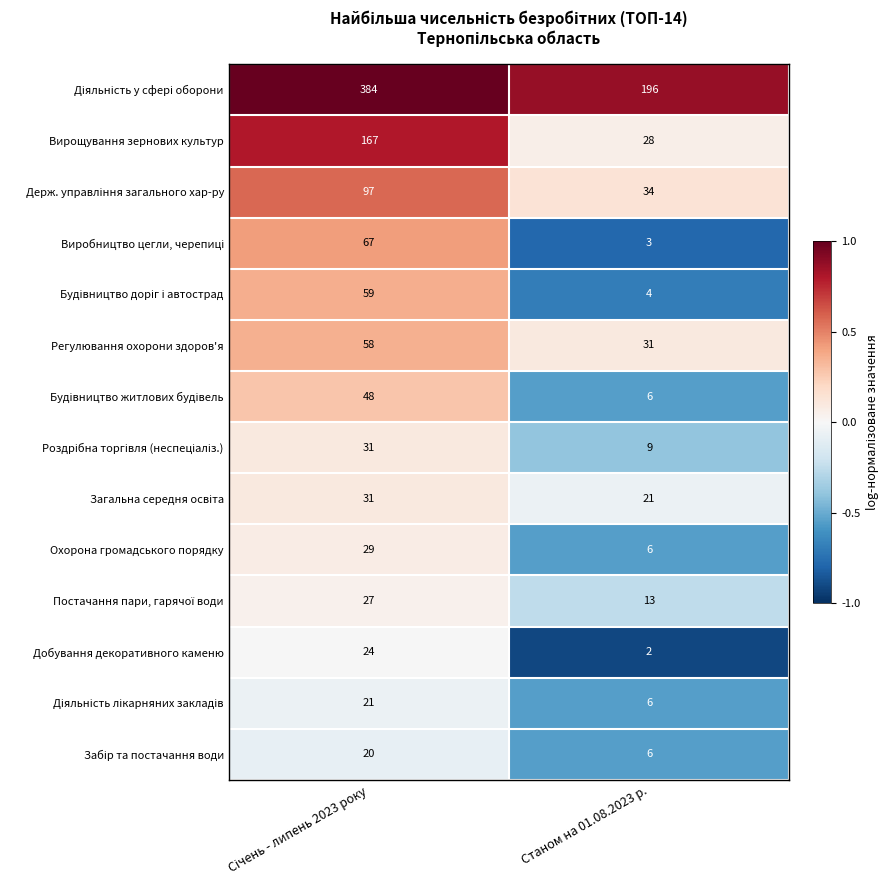

What is the sum of all Охорона громадського порядку values?

35